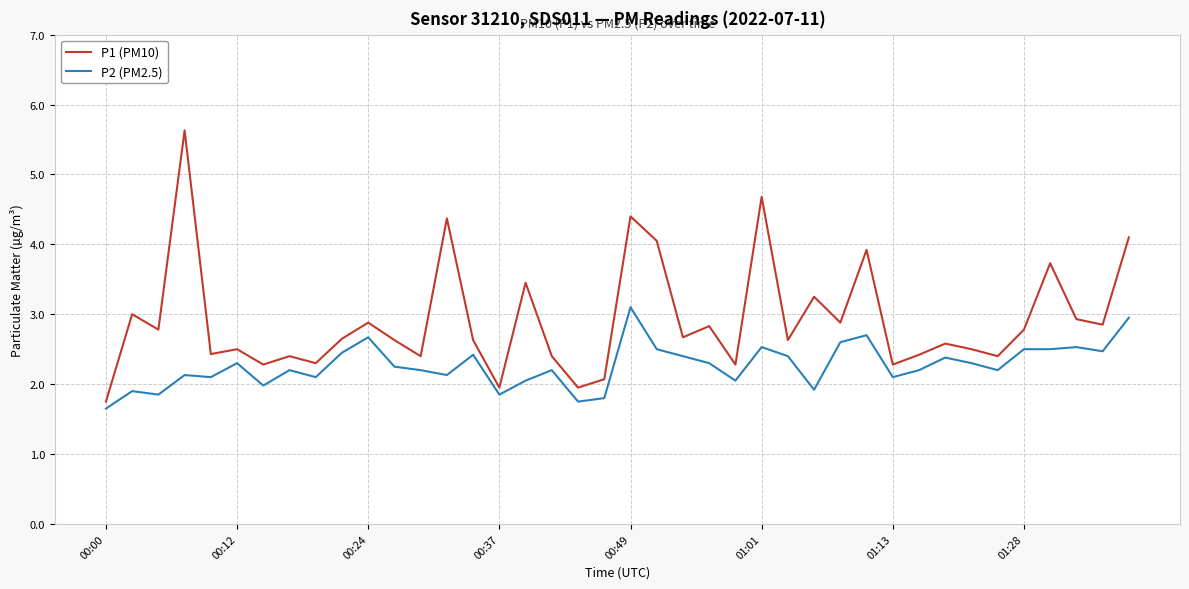

Which series has the largest range (max minus min)?

P1 (PM10)